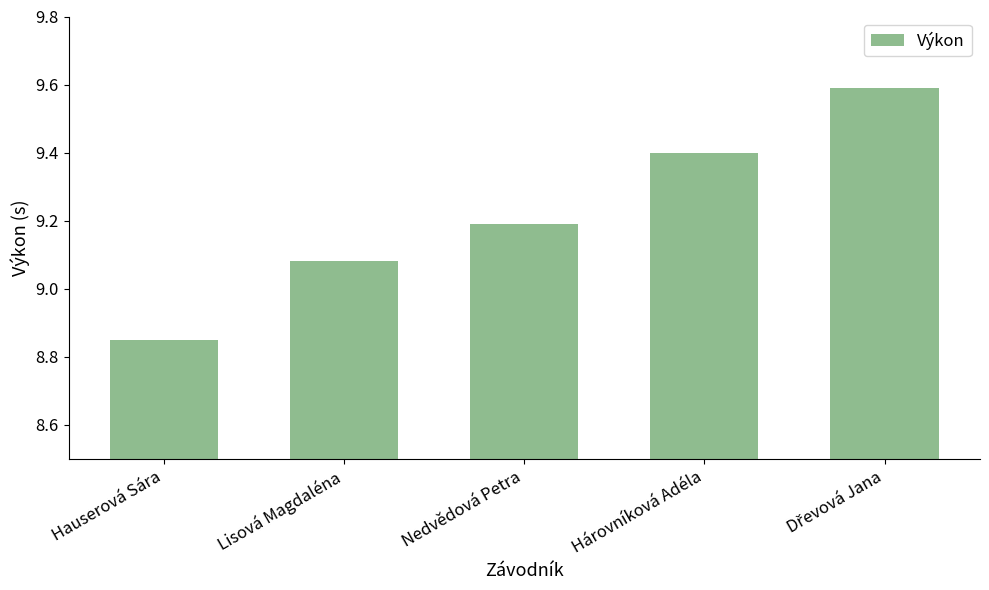

Is it true that the value at Lisová Magdaléna is 14.2?

False